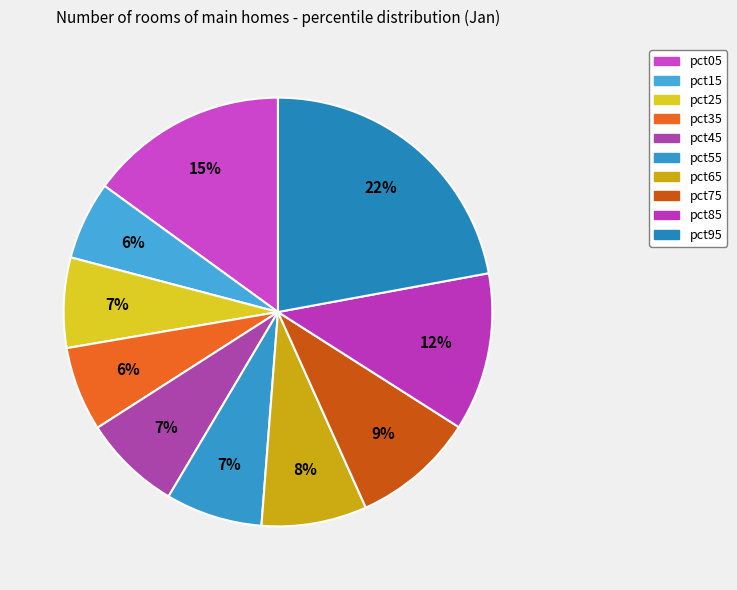

What percentage is the pct75 slice, to the nearest percent?

9%